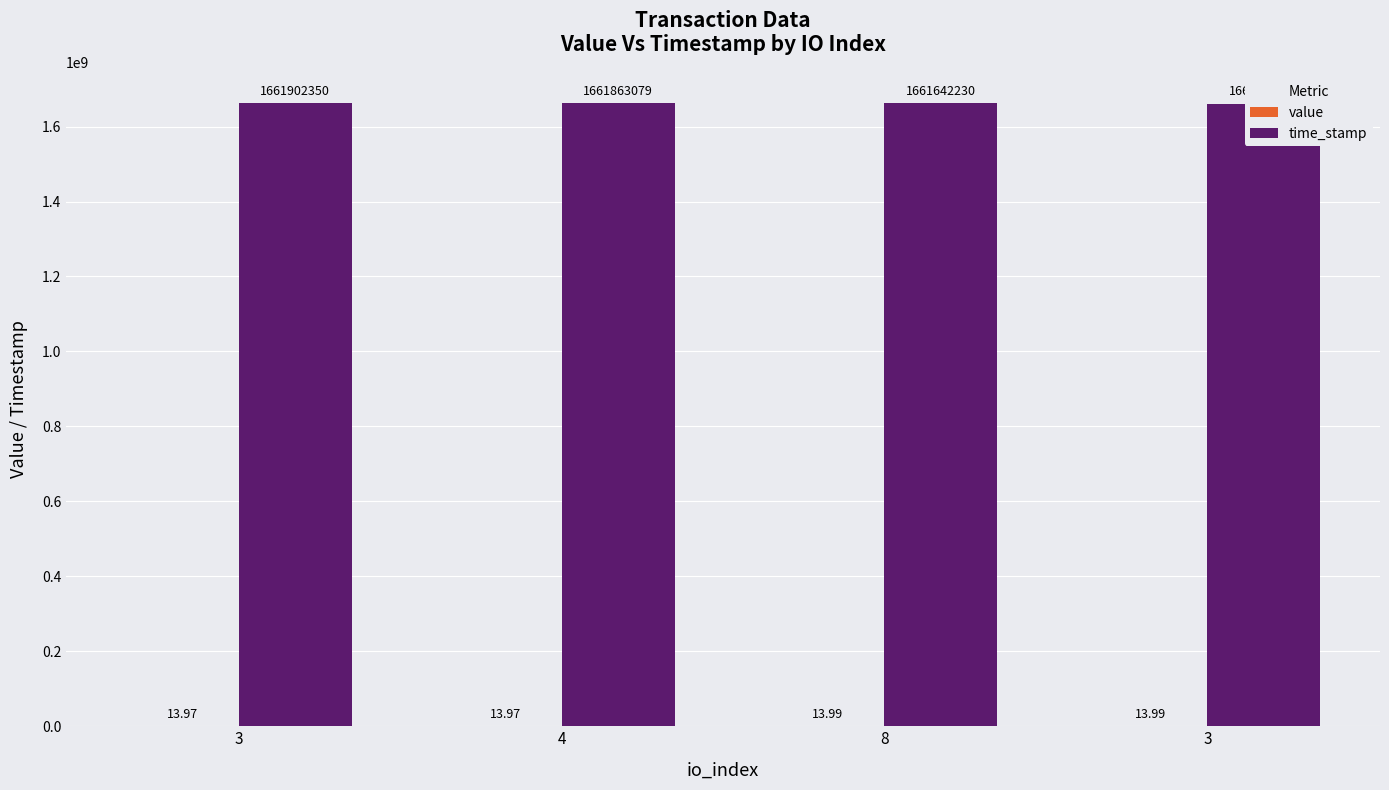

What is the minimum value for value?

14.0